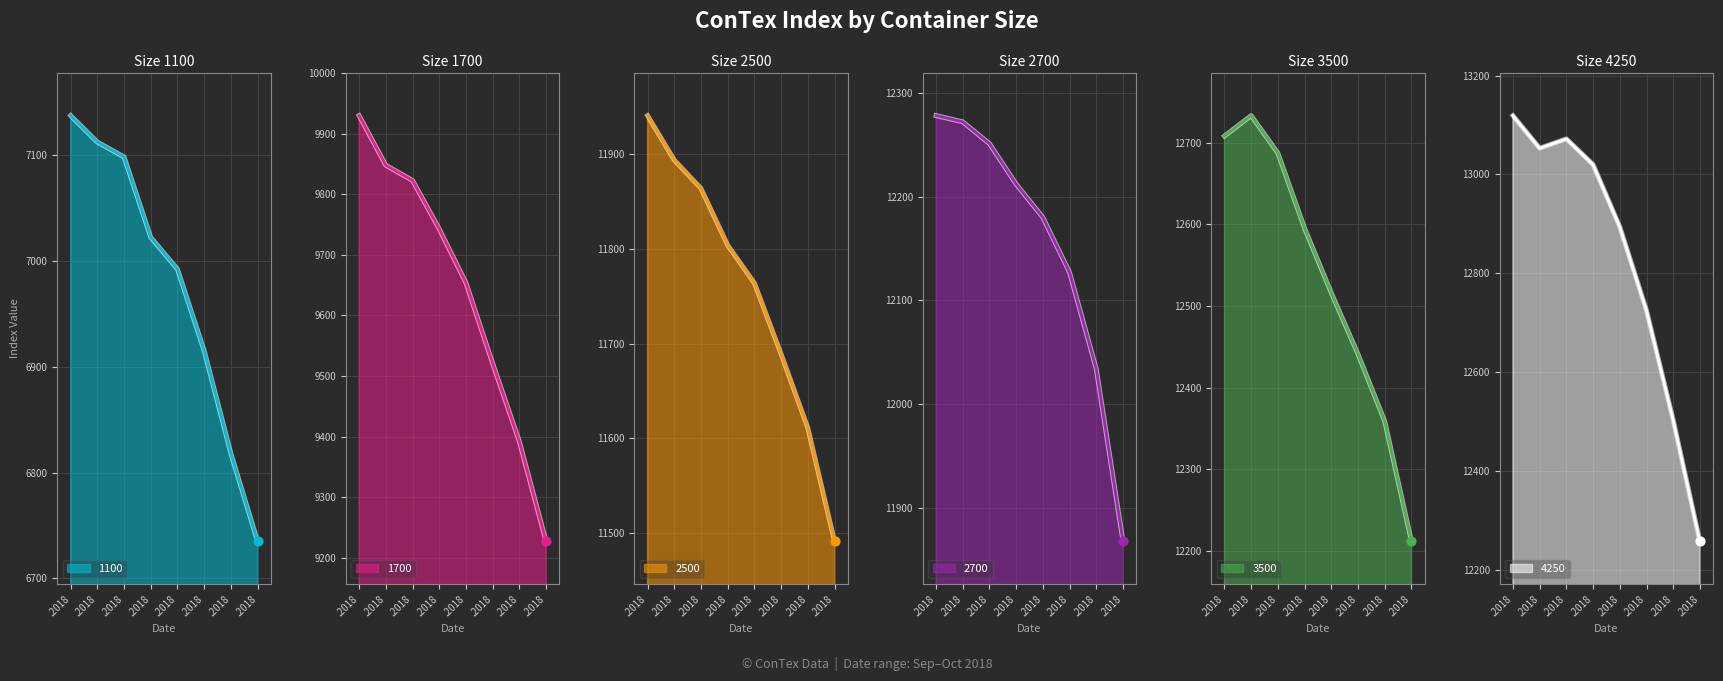

Is the value of 1700 at .2018 greater than the value of 2700 at .2018?

No